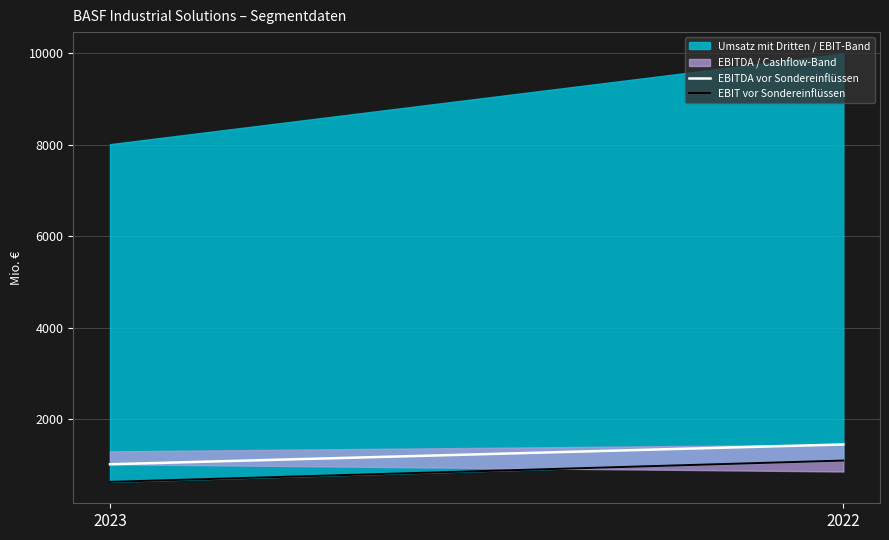

At which label does EBIT vor Sondereinflüssen reach its peak?

2022